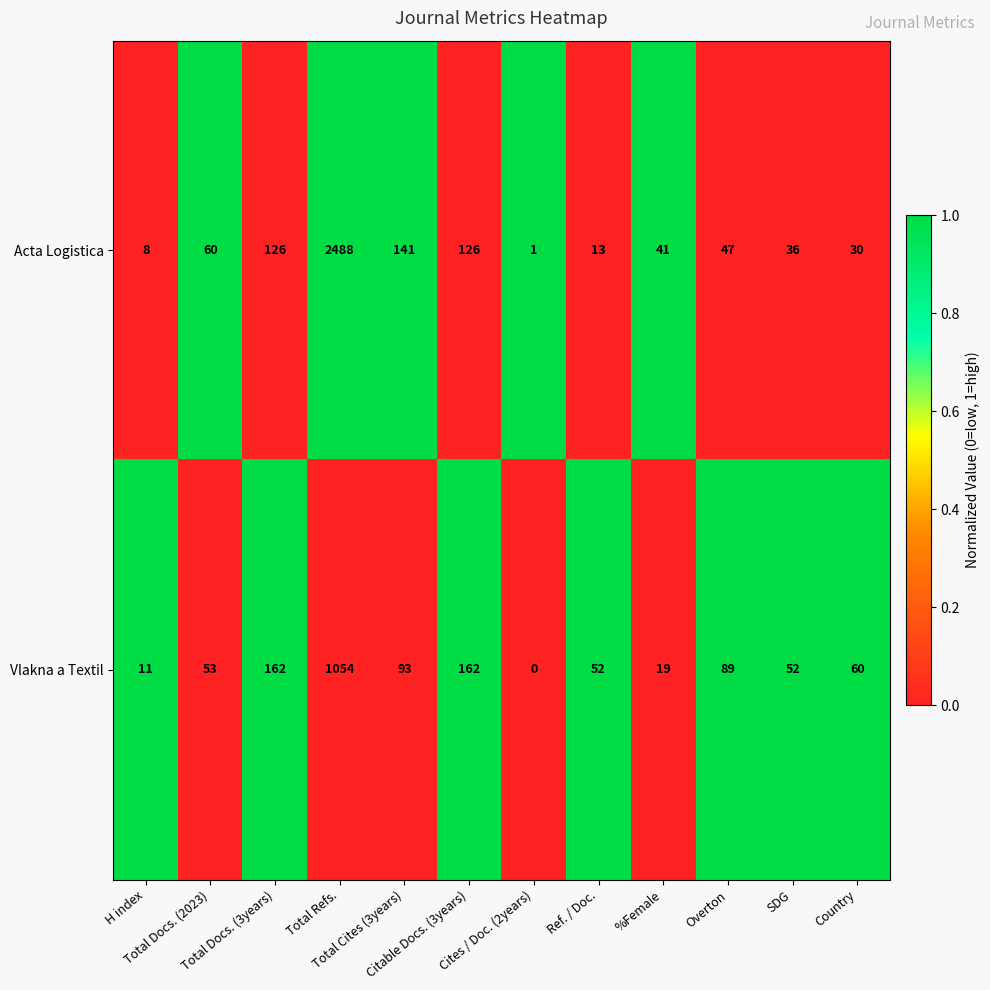

What is the highest value of the Acta Logistica series?

2488